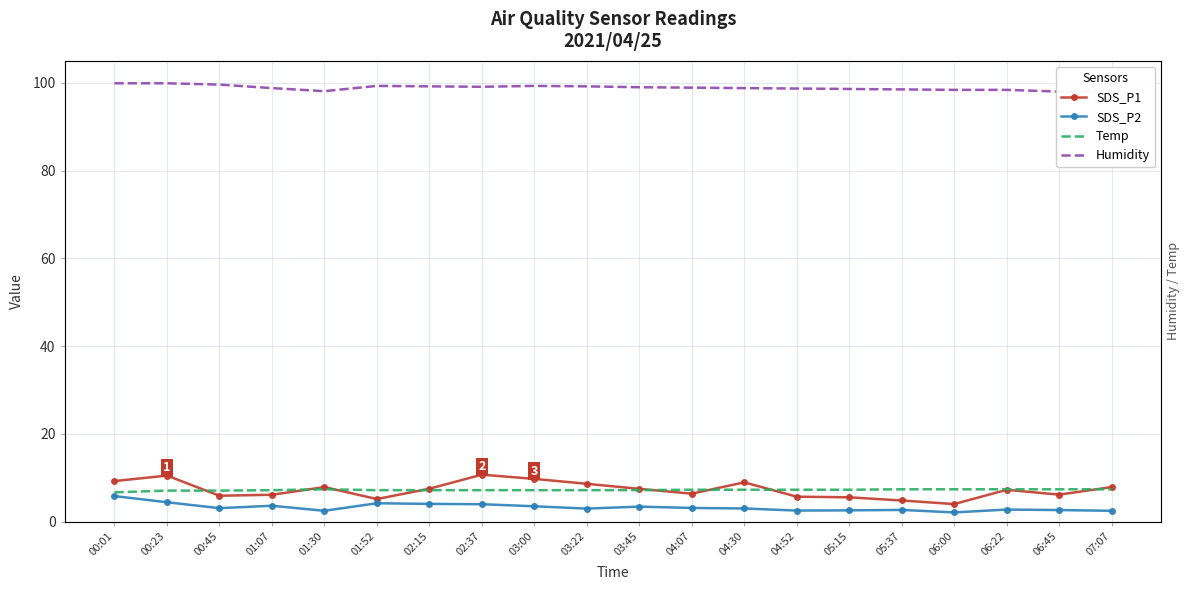

At which label does SDS_P2 reach its minimum?

06:00